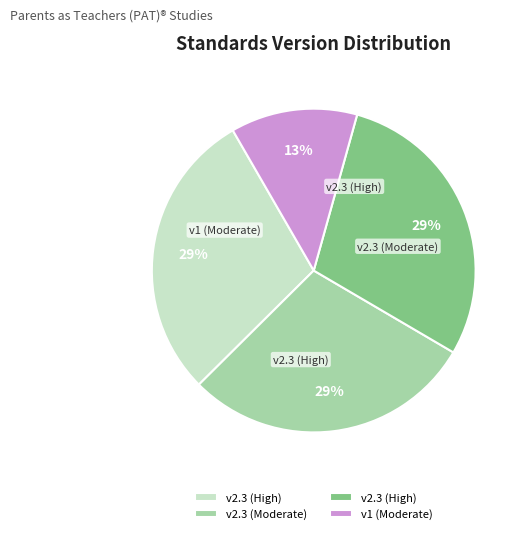

To the nearest percent, what is the average slice percentage?

25%